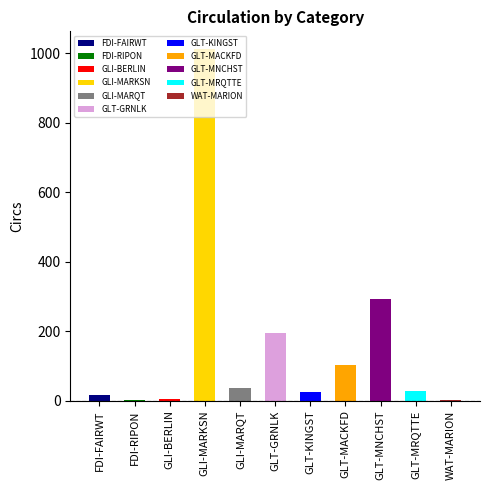

Does the chart contain stacked bars?

No